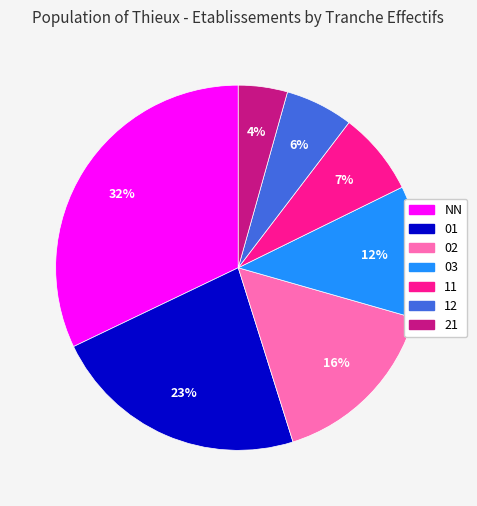

To the nearest percent, what percentage of the pie is NN?

32%